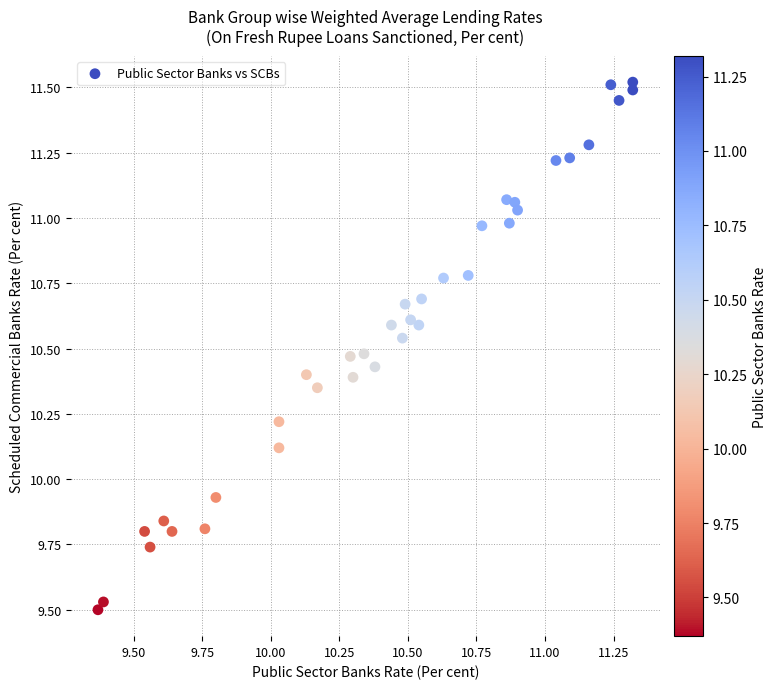

What is the range of X values (max minus min)?

2.0